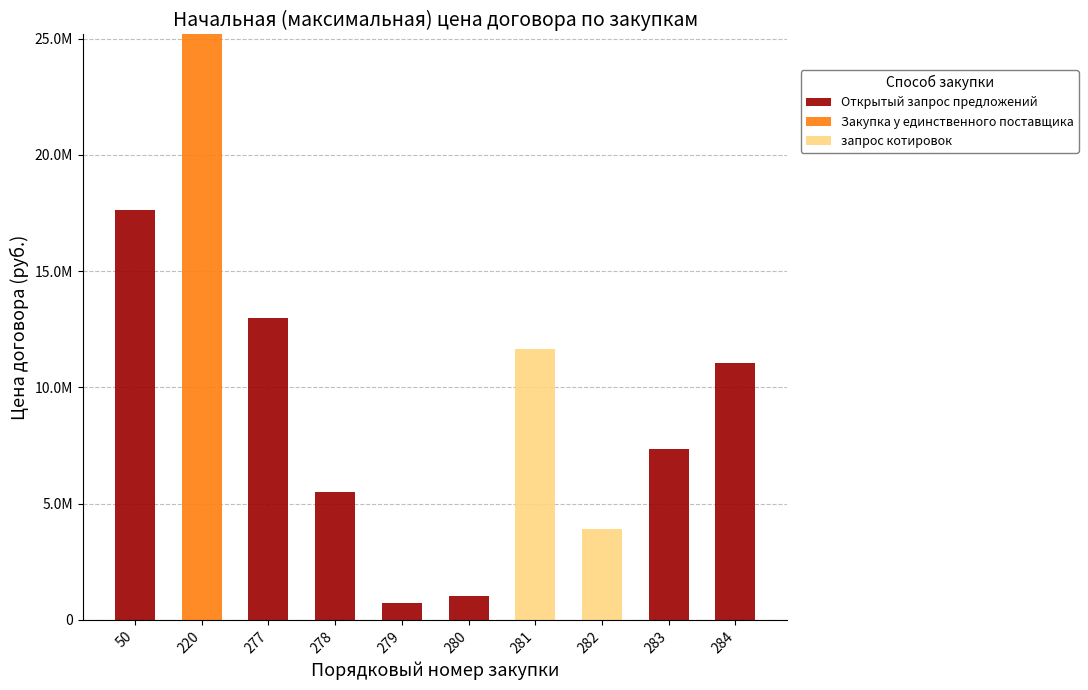

The запрос котировок series shows -3618336.3 at 50. True or false?

False